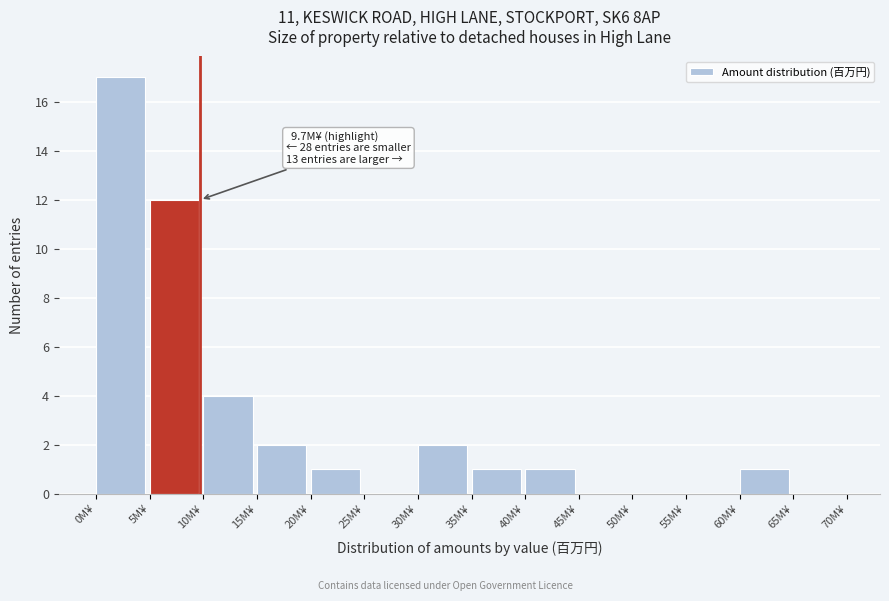

Which range on the x-axis has the tallest bar?

0 to 5